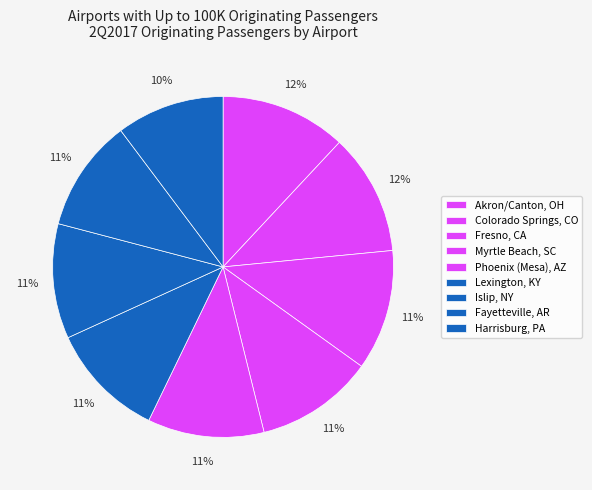

Which category has the biggest portion of the pie?

Akron/Canton, OH